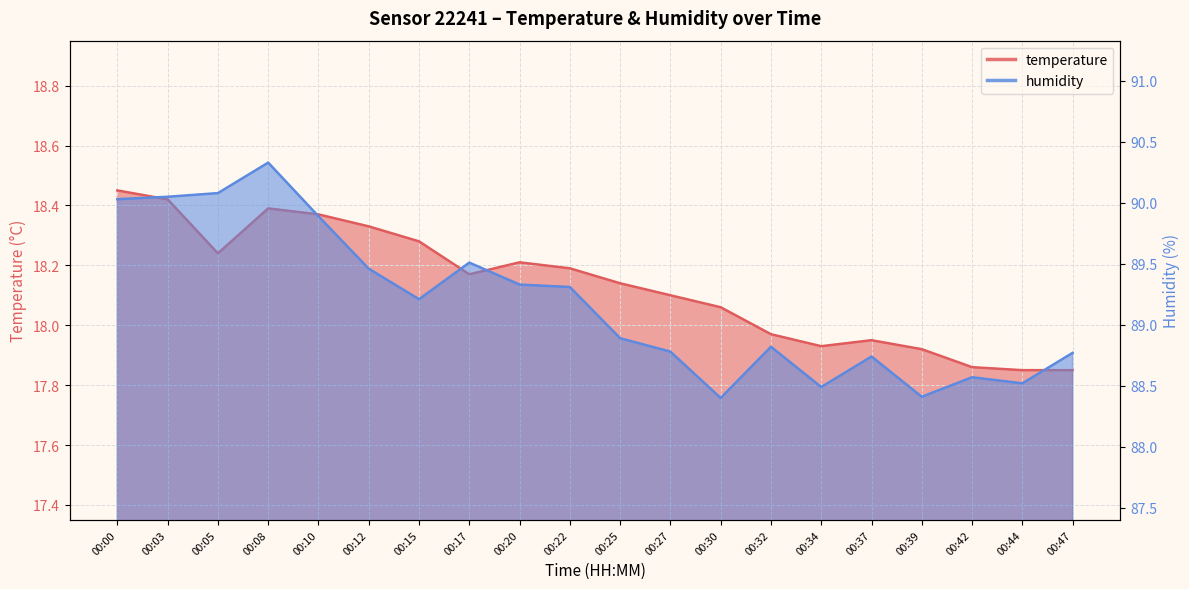

List the series in order of their overall mean, highest first.

humidity, temperature